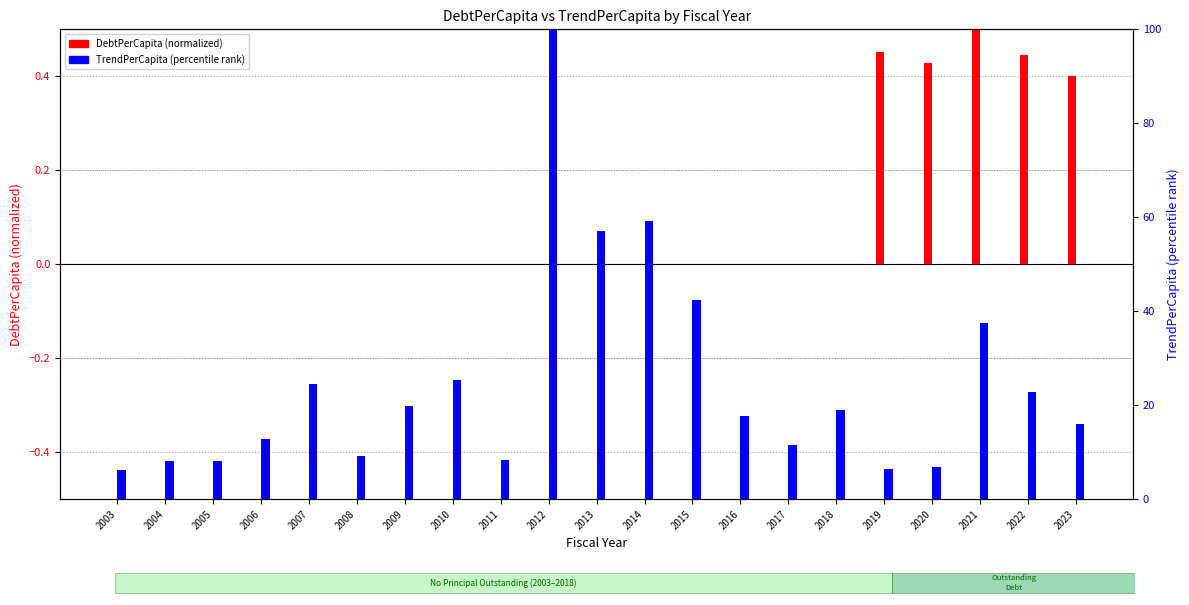

Is the value of DebtPerCapita (normalized) at 2010 greater than the value of TrendPerCapita (percentile) at 2008?

No